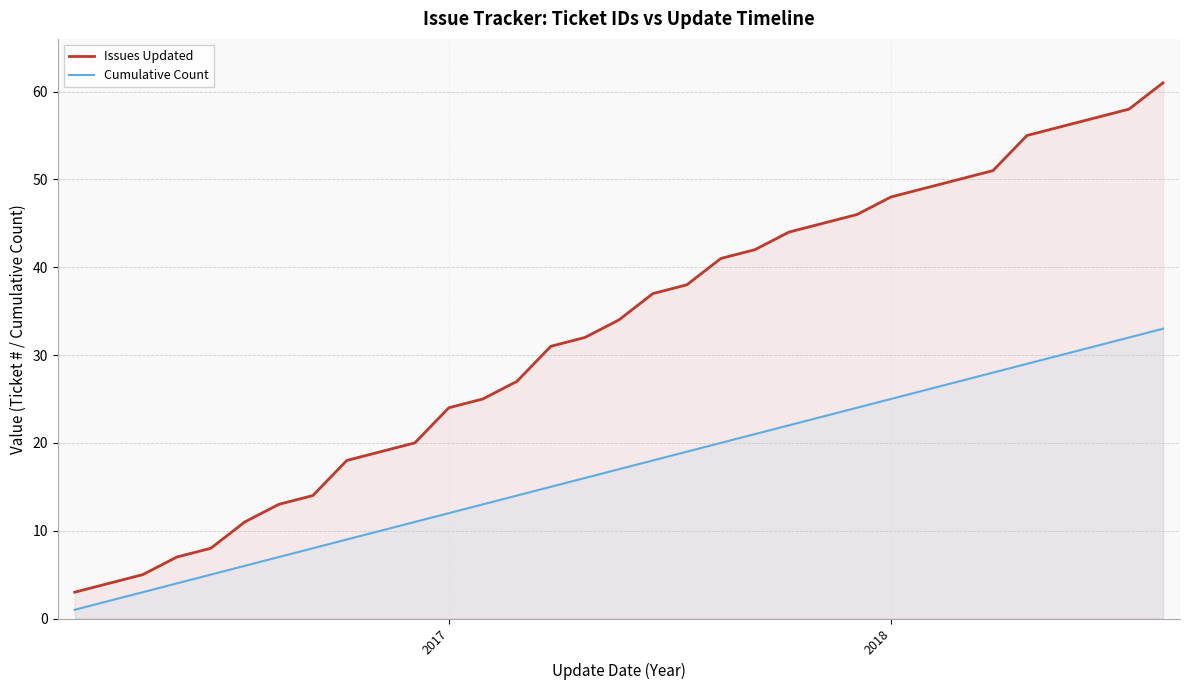

True or false: Issues Updated and Cumulative Count cross at least once.

False